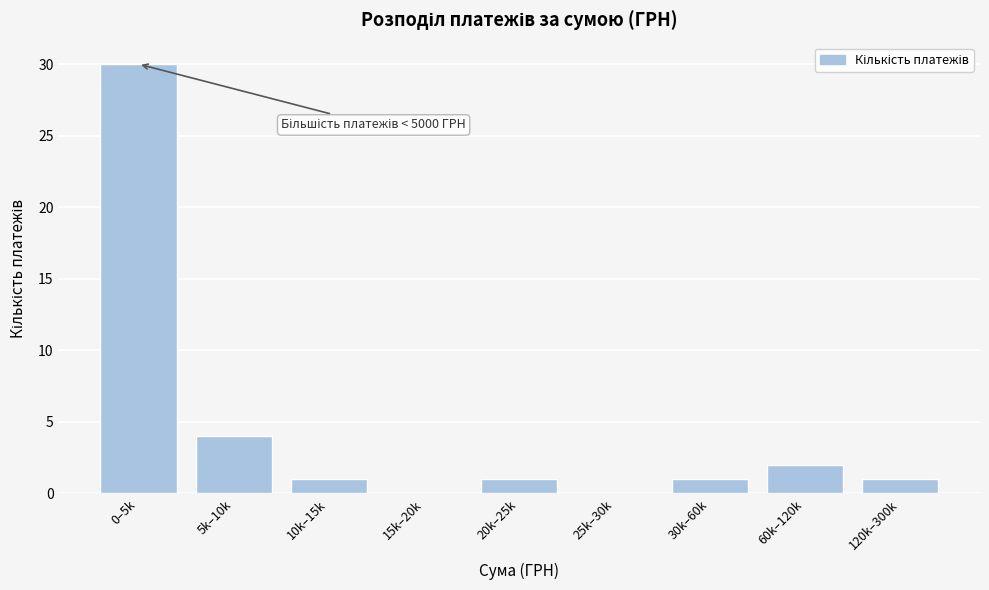

Reading left to right, transcribe all the data shown in this chart.

0–5k=30	5k–10k=4	10k–15k=1	15k–20k=0	20k–25k=1	25k–30k=0	30k–60k=1	60k–120k=2	120k–300k=1